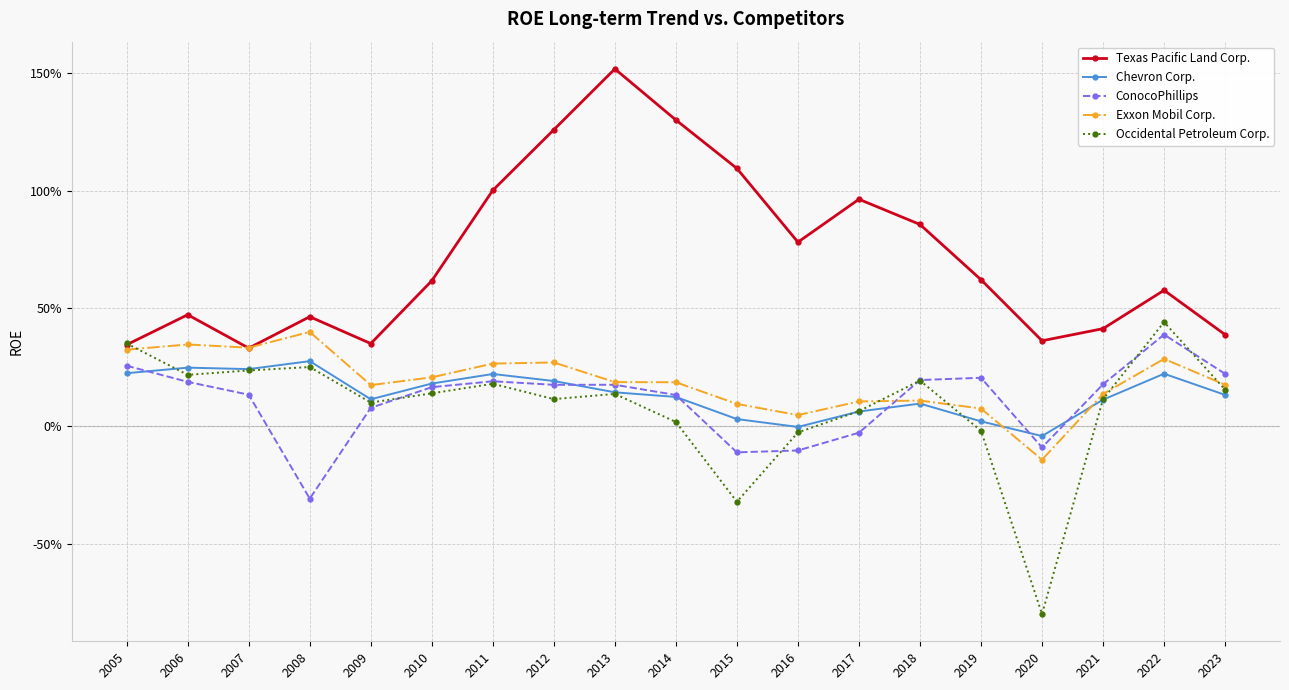

At which category does Exxon Mobil Corp. reach its first local valley?

2007